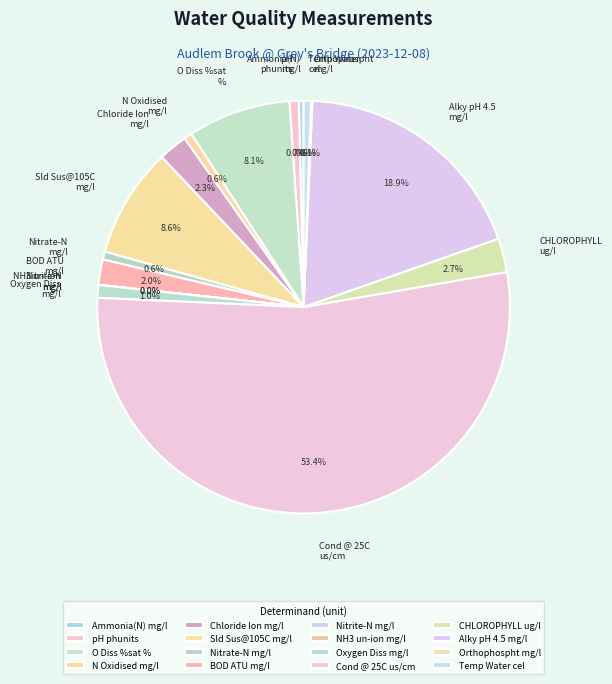

What is the total percentage of O Diss %sat % and BOD ATU mg/l?

10.1%